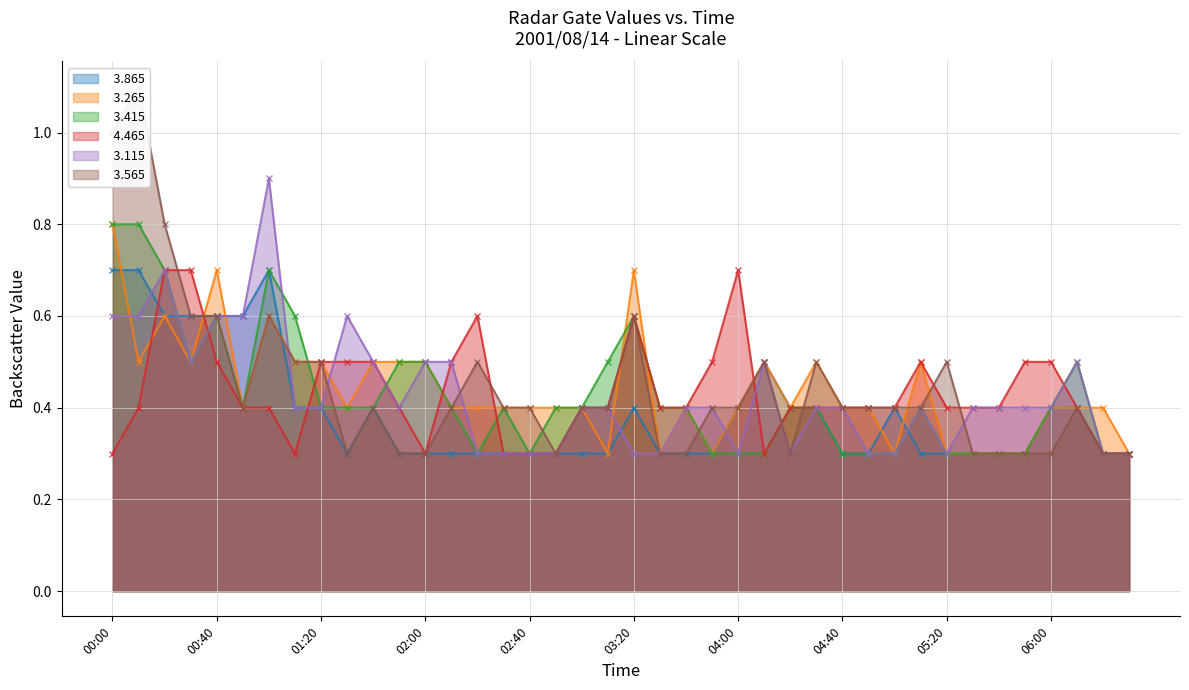

At which label is   3.115 closest to 0?

02:20